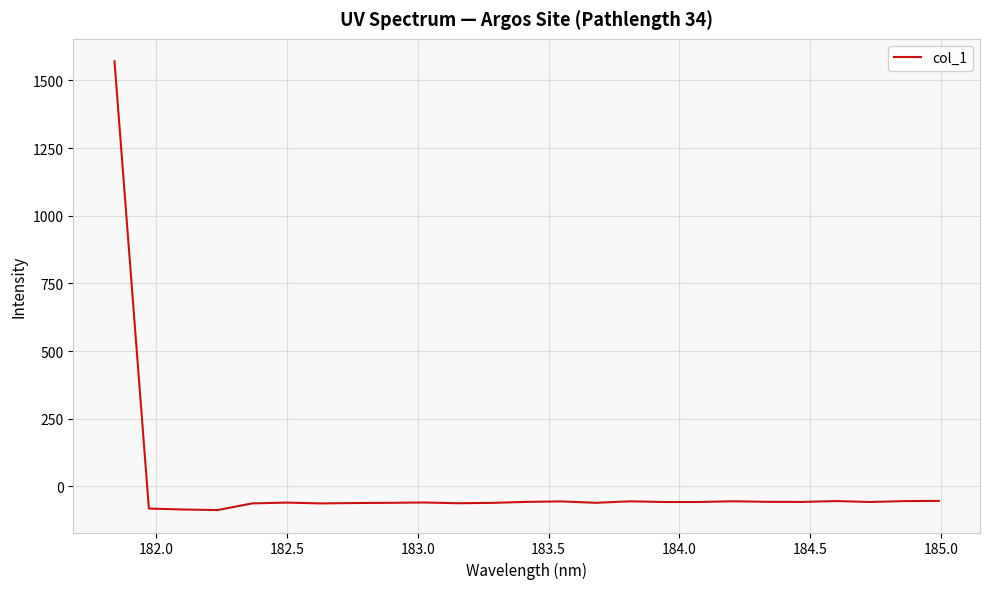

What is the smallest value displayed?

-87.8